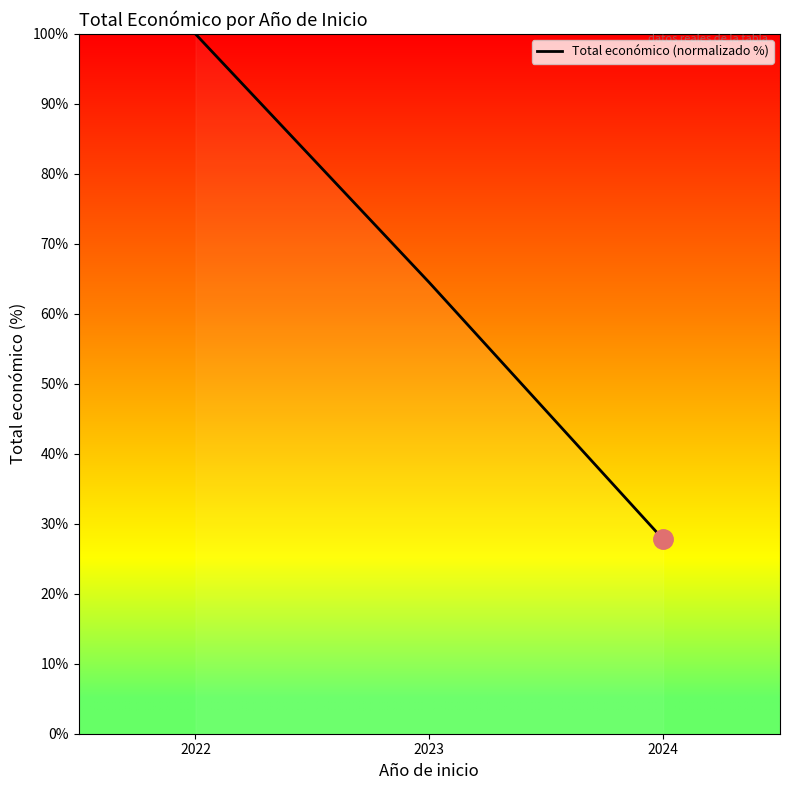

What is the smallest value displayed?

27.8